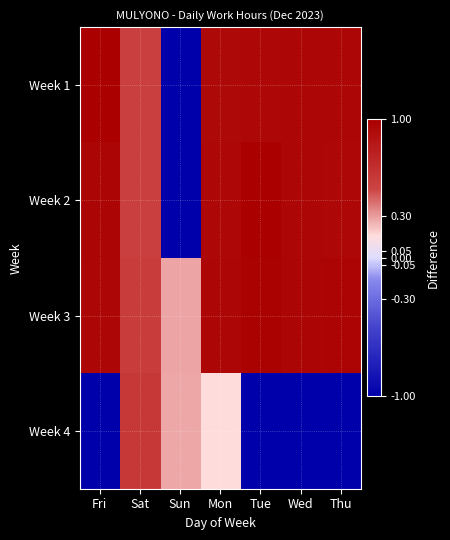

Which has a higher value, Wed or Sun?

Wed